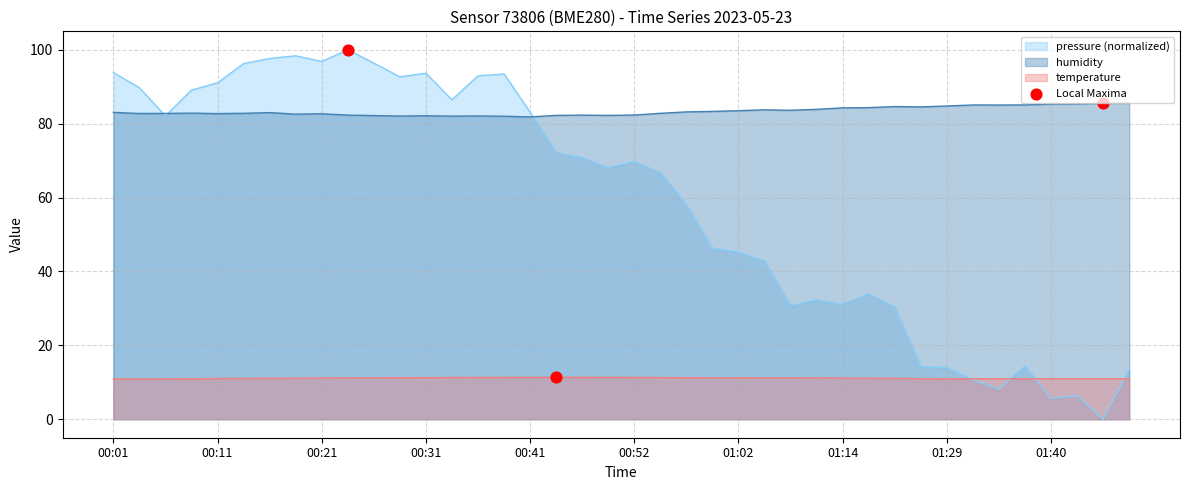

Which series contains the lowest Y value?

pressure